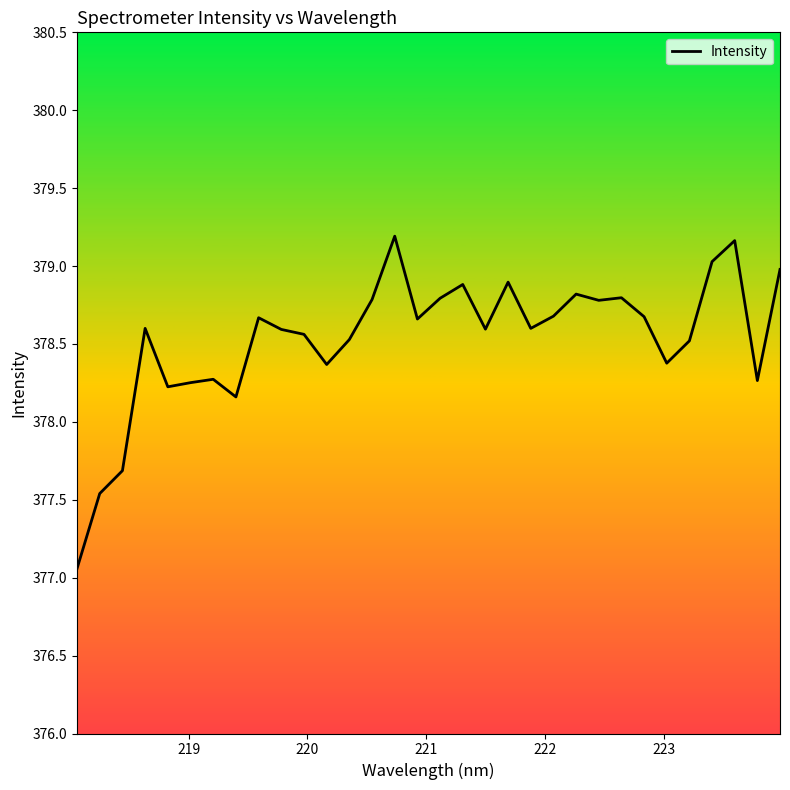

What is the maximum value shown in the chart?

379.2